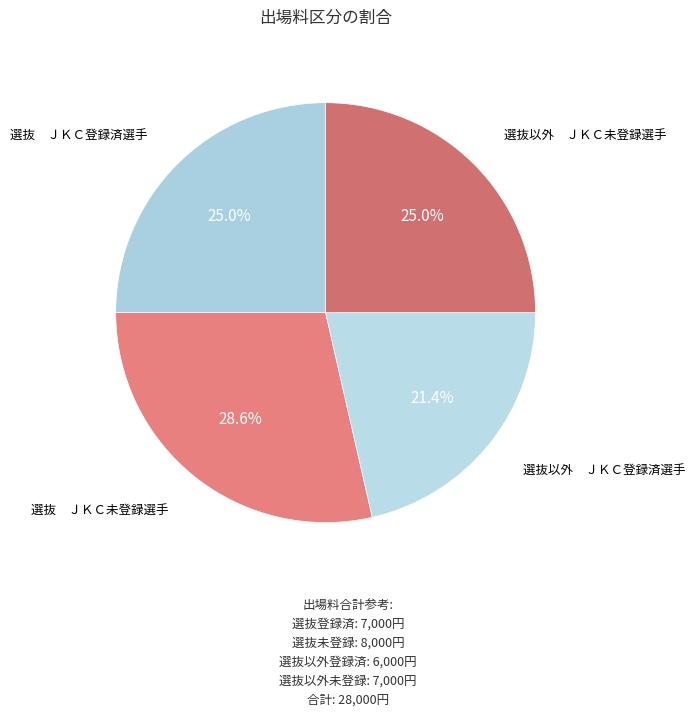

Do 選抜以外 ＪＫＣ未登録選手 and 選抜 ＪＫＣ未登録選手 together represent more than half of the pie?

Yes